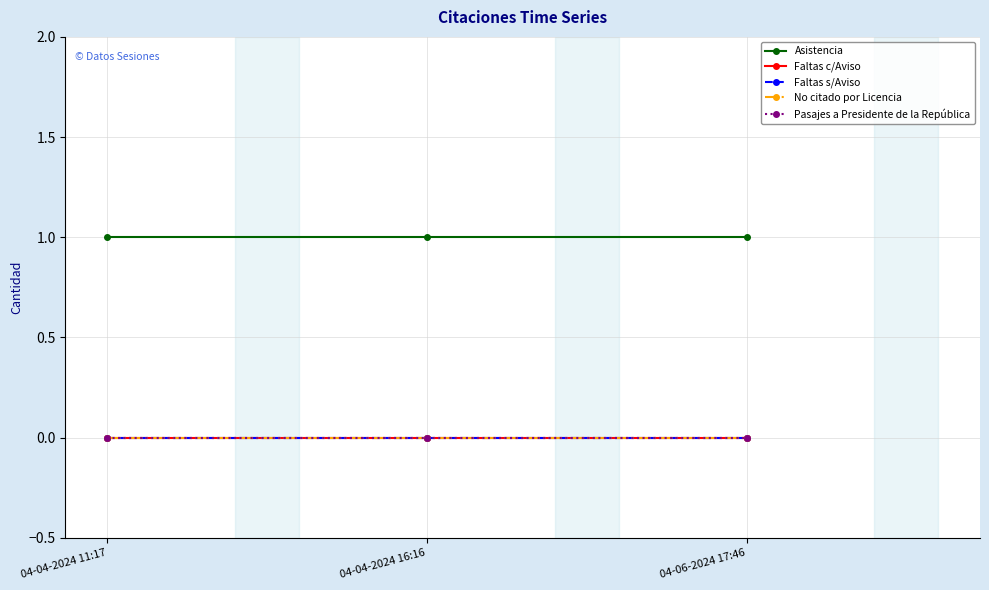

Does the chart have visible grid lines?

Yes